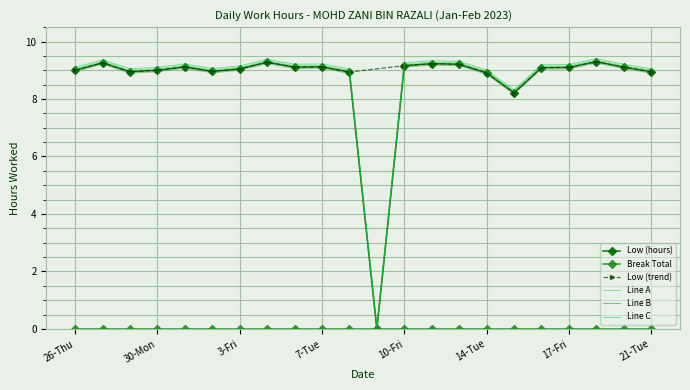

What position from the right is 17-Fri?

4